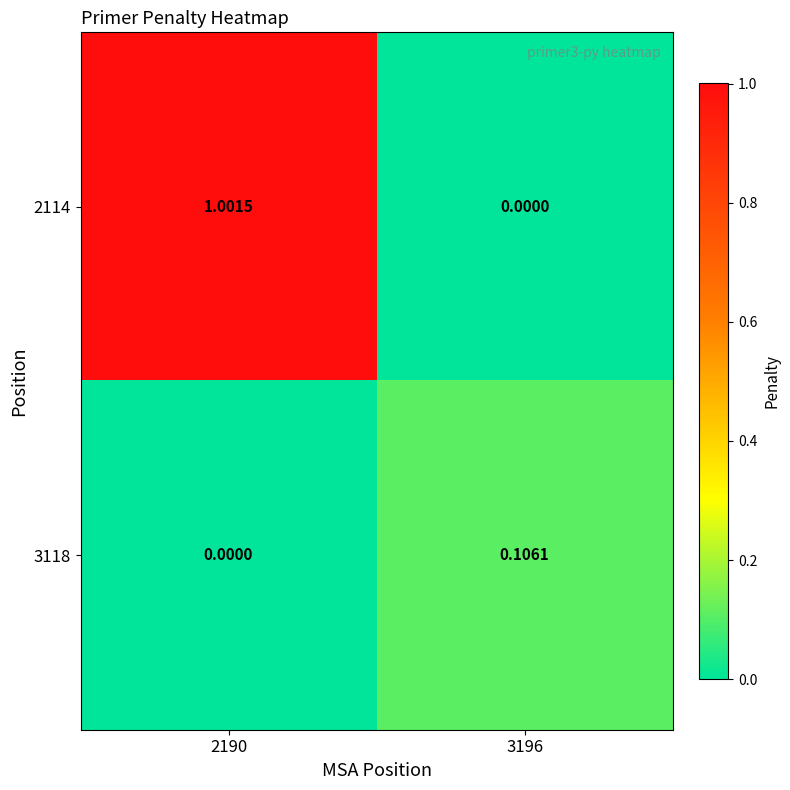

How many distinct data groups are displayed?

2